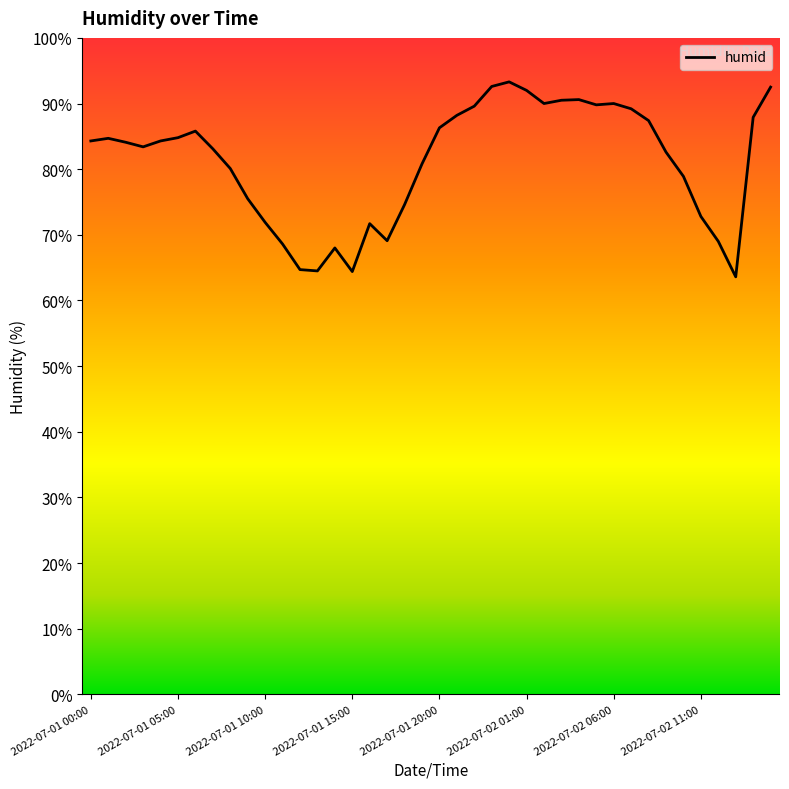

What is the greatest value displayed?

93.3